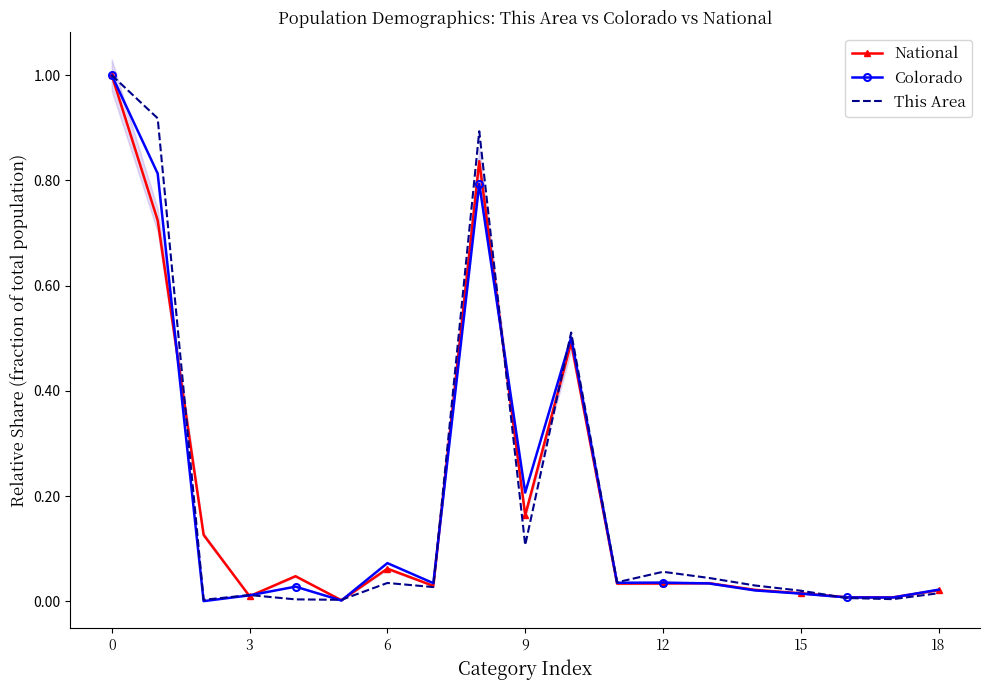

True or false: This Area has a value of 0.8 at 10.

False